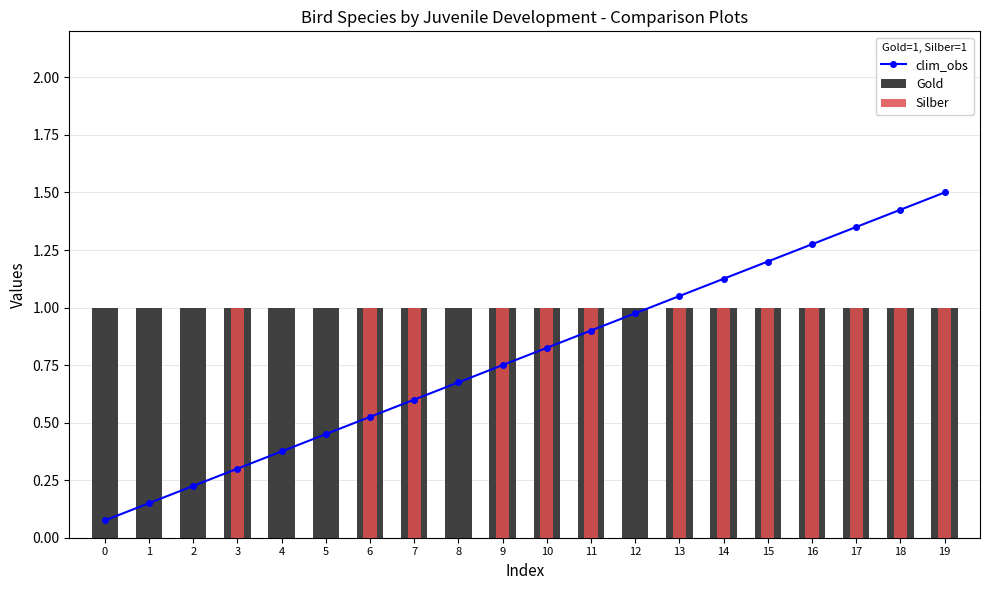

Which series has the largest total across all categories?

Gold